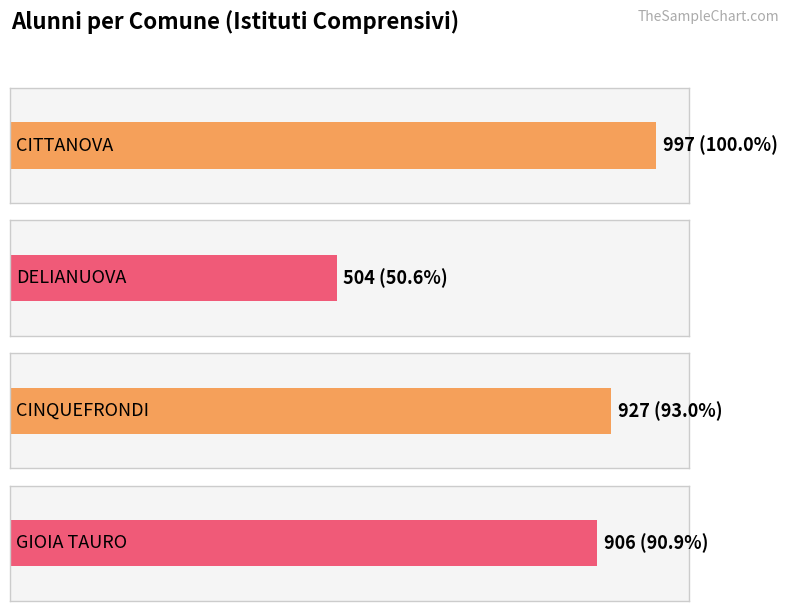

Reading left to right, what are all the values shown in this chart?

997	504	927	906